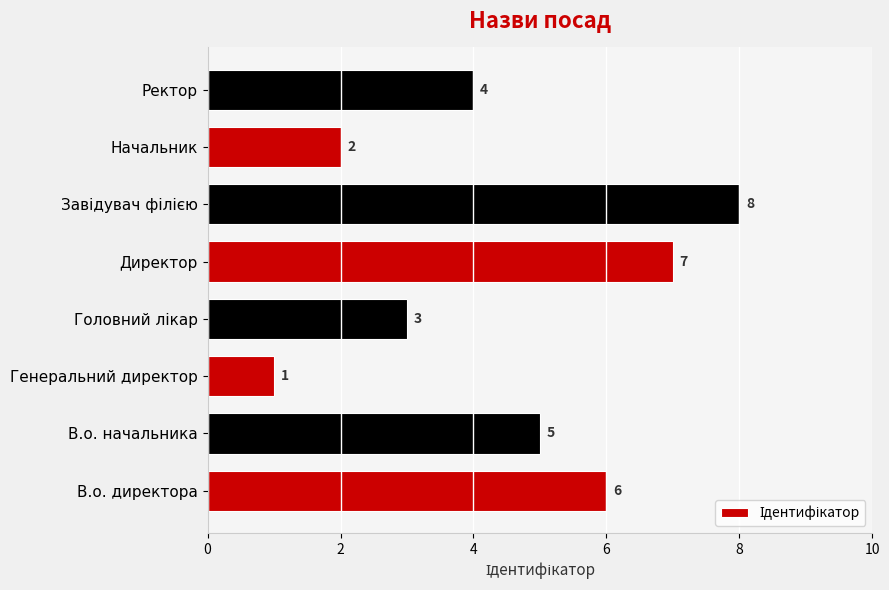

The chart shows a value of 6 at В.о. директора. True or false?

True